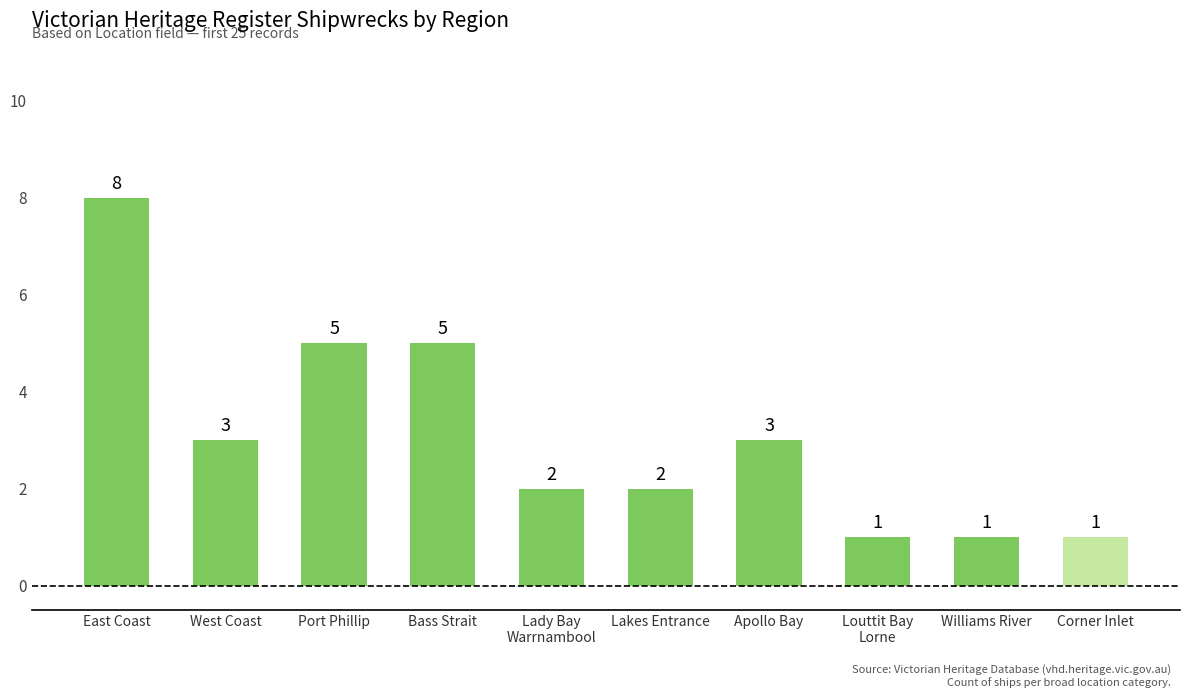

How many values are between 1 and 5?

9